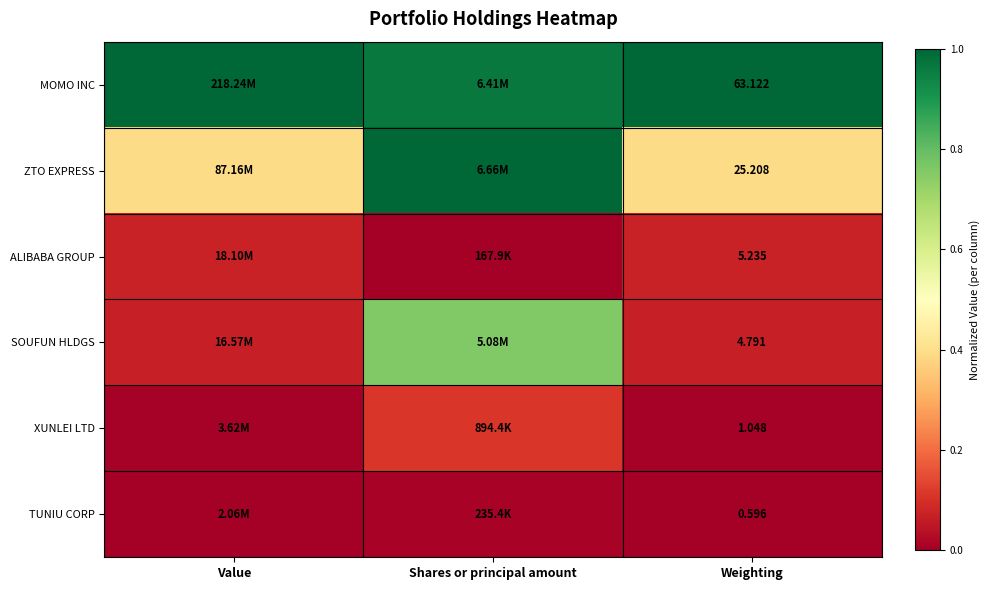

Rank the series at Weighting from highest to lowest value.

MOMO INC, ZTO EXPRESS, ALIBABA GROUP, SOUFUN HLDGS, XUNLEI LTD, TUNIU CORP